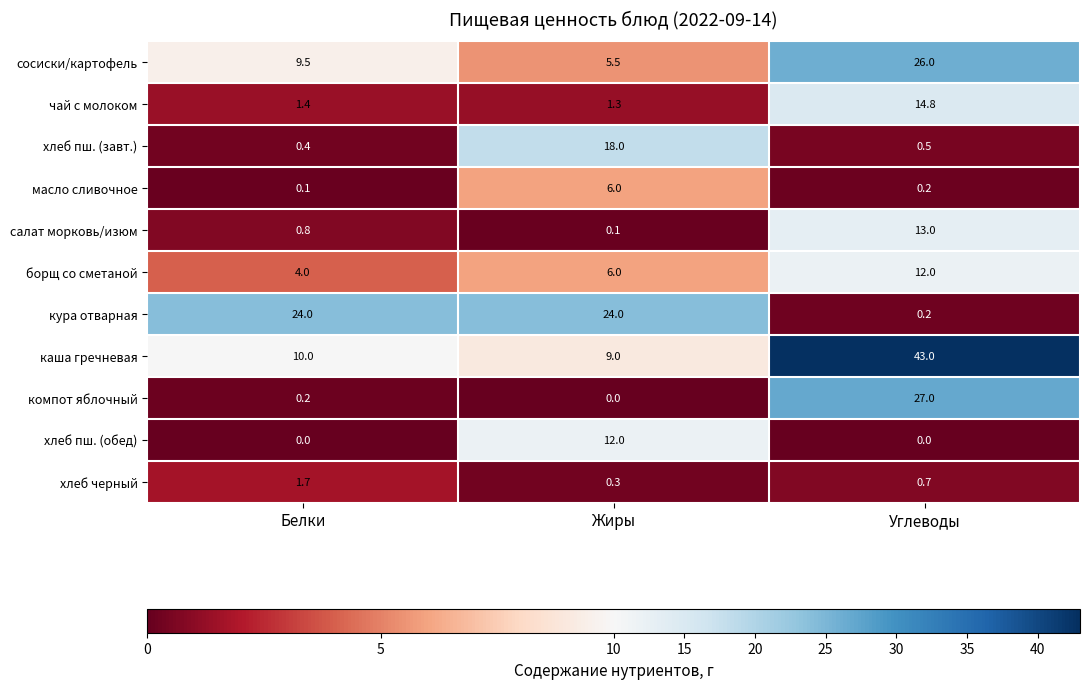

Where is масло сливочное nearest to the value 3?

Углеводы